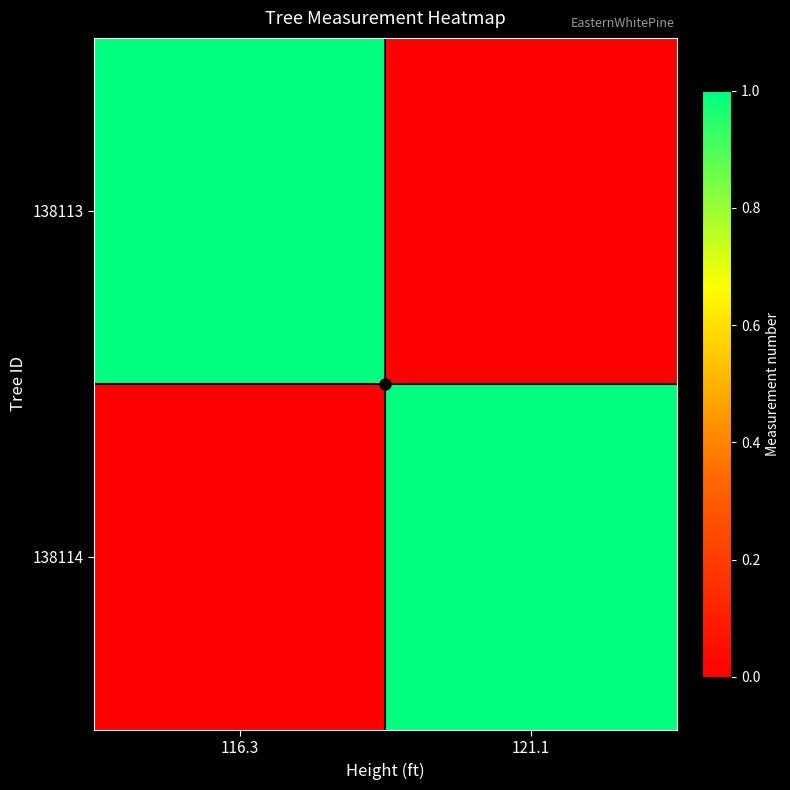

What is the total value across all series at 121.1?

1